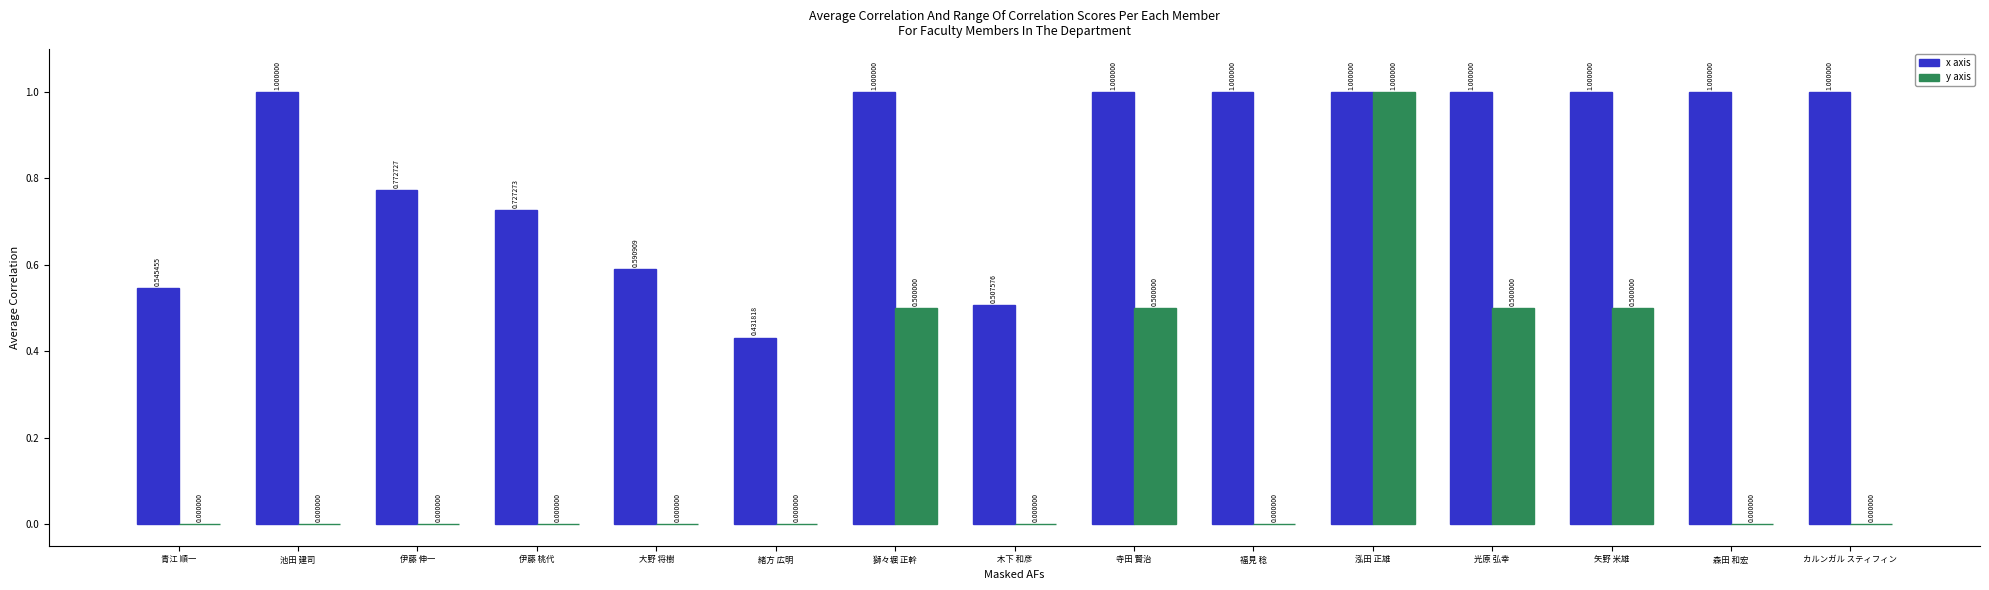

The value of y axis at 緒方 広明 is 0.6. True or false?

False